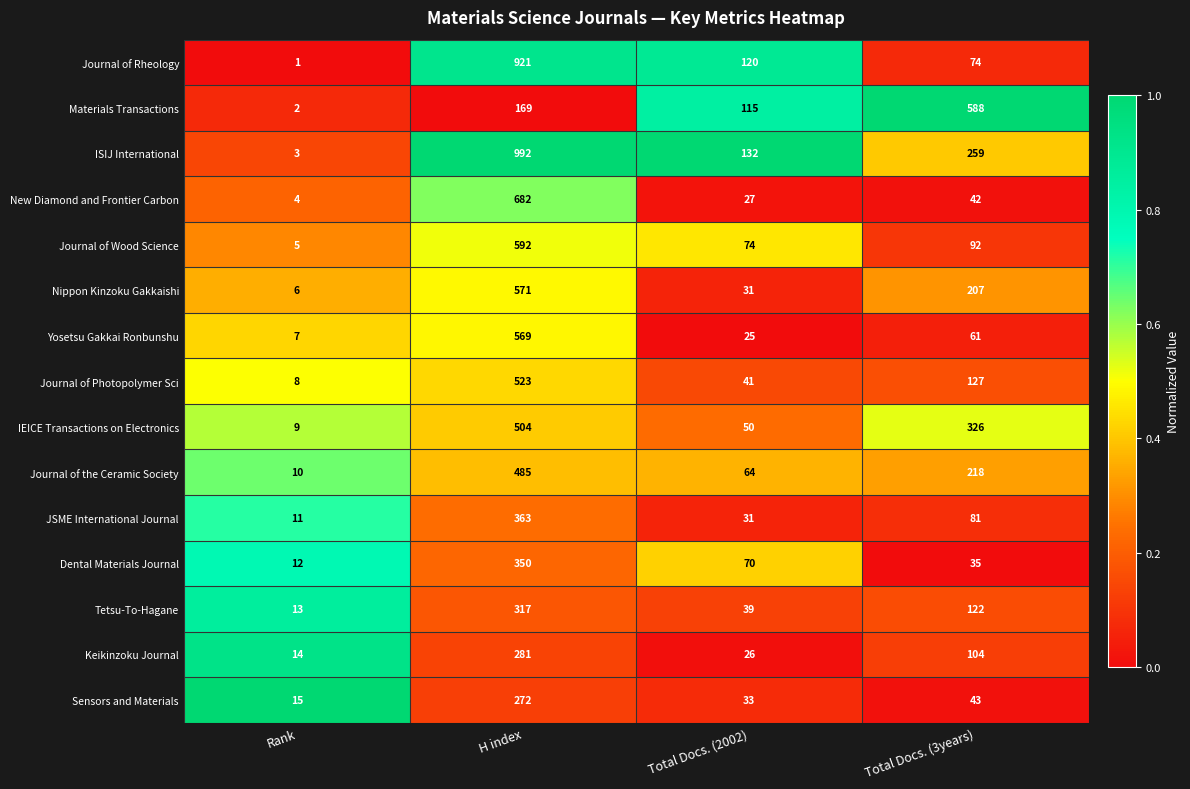

What is the sum of the JSME International Journal values at H index and Rank?

374